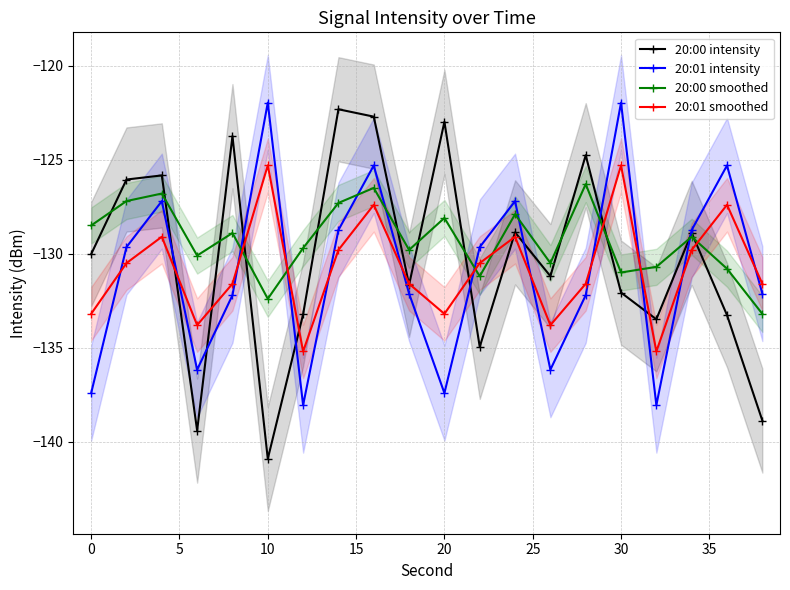

What is the lowest value of the 20:01 intensity series?

-138.1